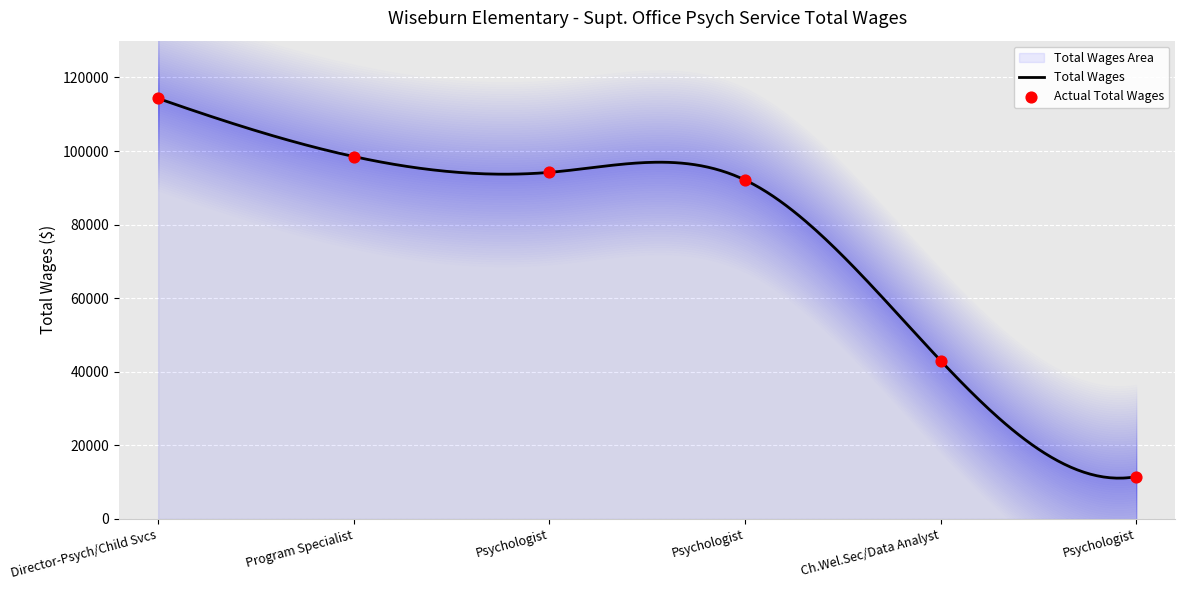

What is the minimum value for Total Wages?

11083.5